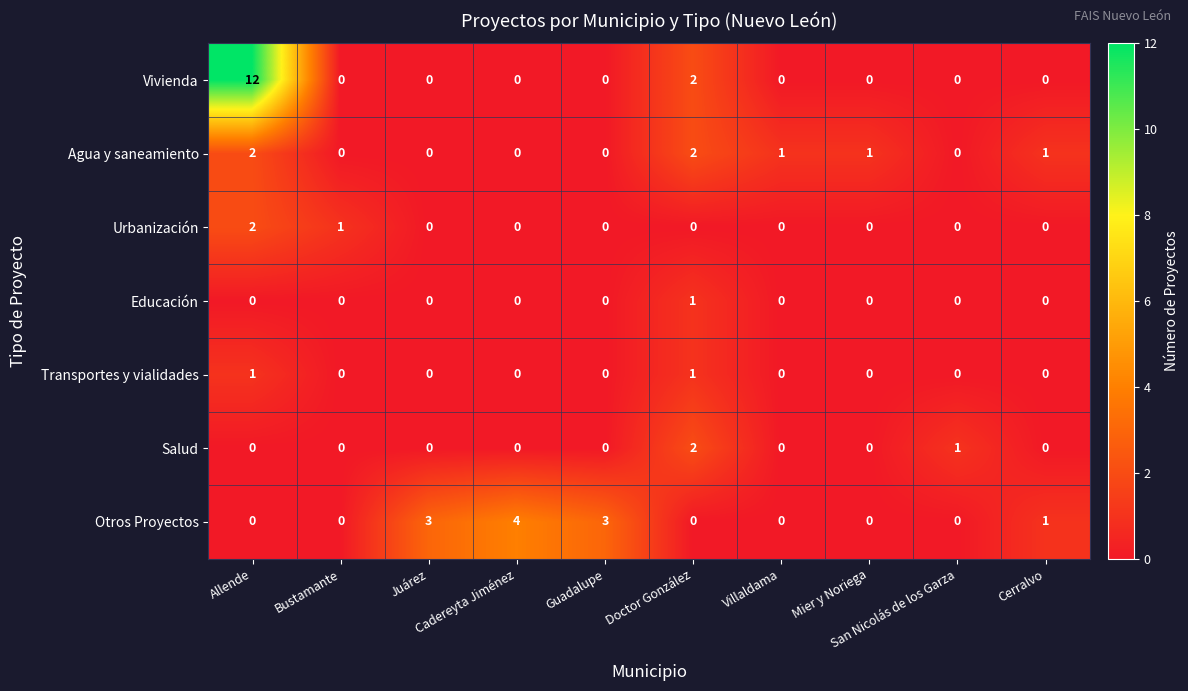

What is the difference between the maximum and second lowest values in the Vivienda series?

12